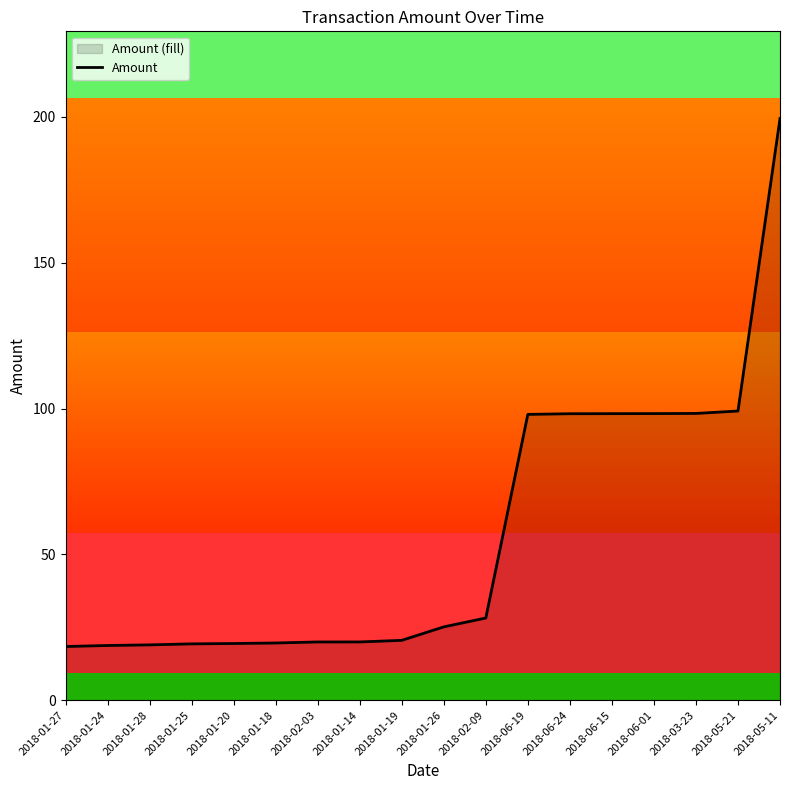

Rank the categories by value from highest to lowest.

2018-05-11, 2018-05-21, 2018-03-23, 2018-06-01, 2018-06-15, 2018-06-24, 2018-06-19, 2018-02-09, 2018-01-26, 2018-01-19, 2018-01-14, 2018-02-03, 2018-01-18, 2018-01-20, 2018-01-25, 2018-01-28, 2018-01-24, 2018-01-27